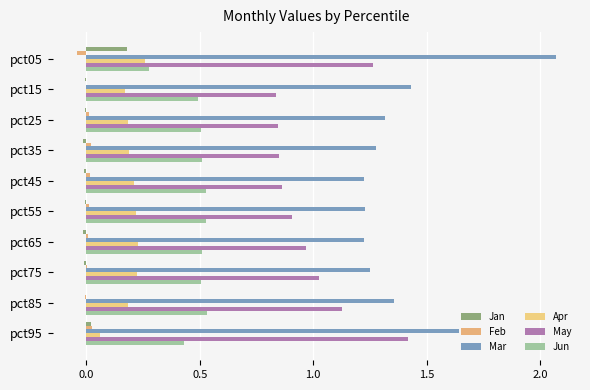

How many categories are shown in the chart?

10